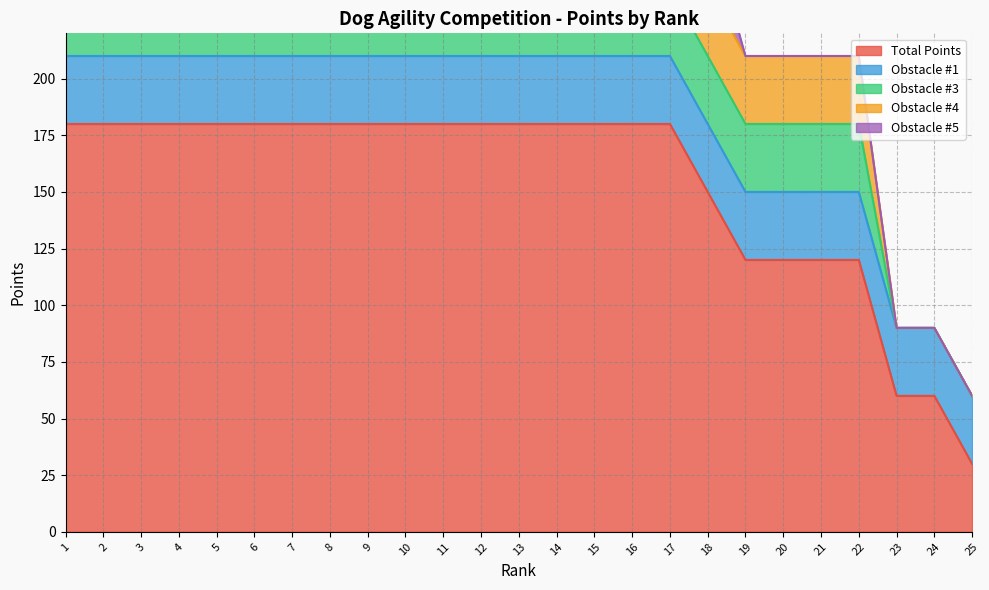

What is the difference between the maximum and minimum values in the Obstacle #3 series?

30